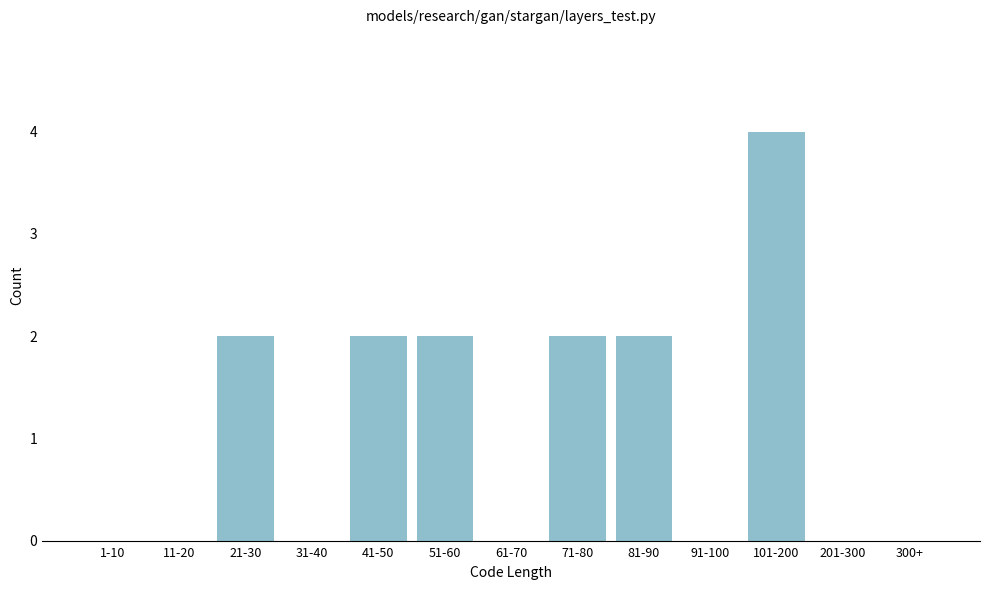

Reading right to left, transcribe all the data shown in this chart.

300+=0	201-300=0	101-200=4	91-100=0	81-90=2	71-80=2	61-70=0	51-60=2	41-50=2	31-40=0	21-30=2	11-20=0	1-10=0